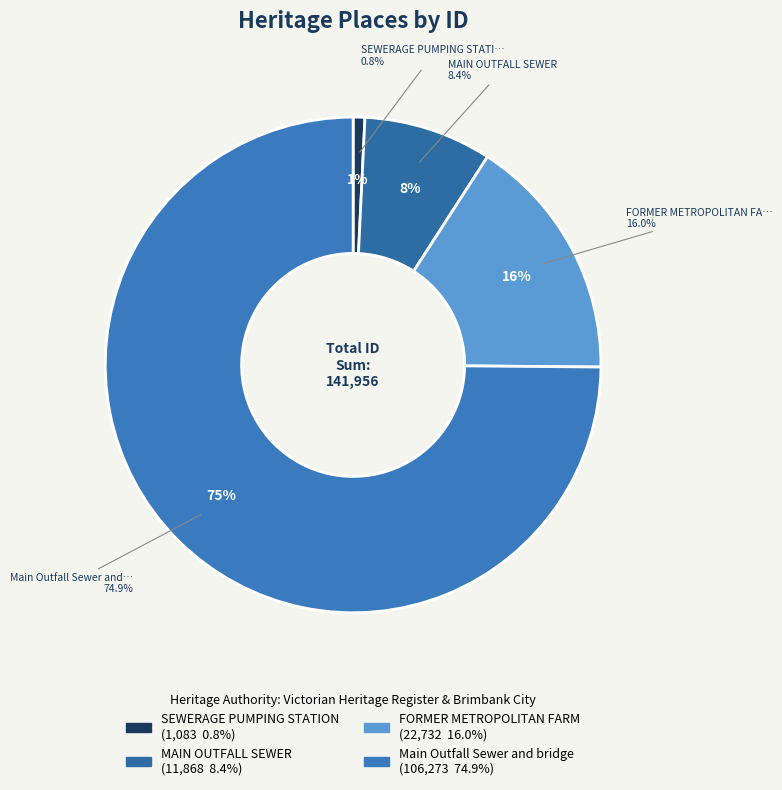

Does any single category account for the majority?

Yes